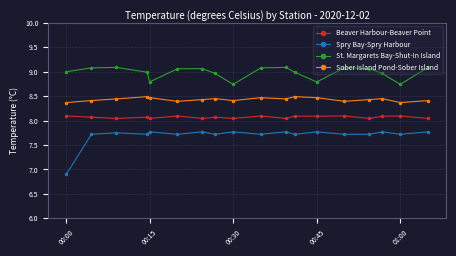

What is the minimum value shown in the chart?

6.9